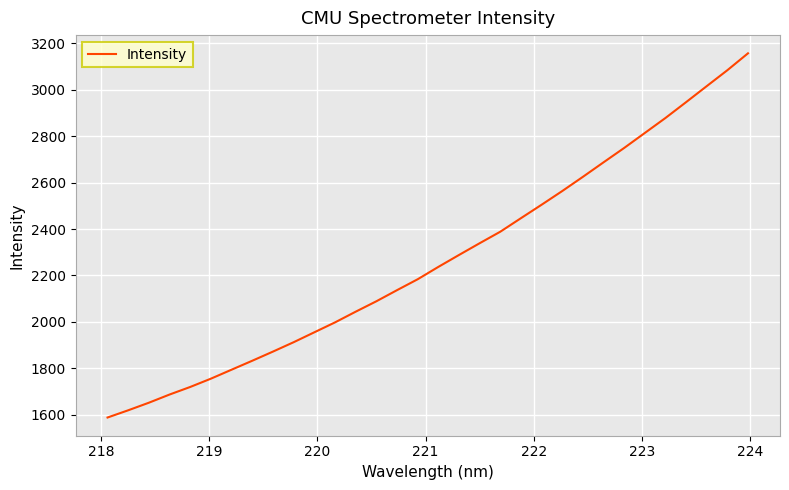

What is the minimum value shown in the chart?

1588.2